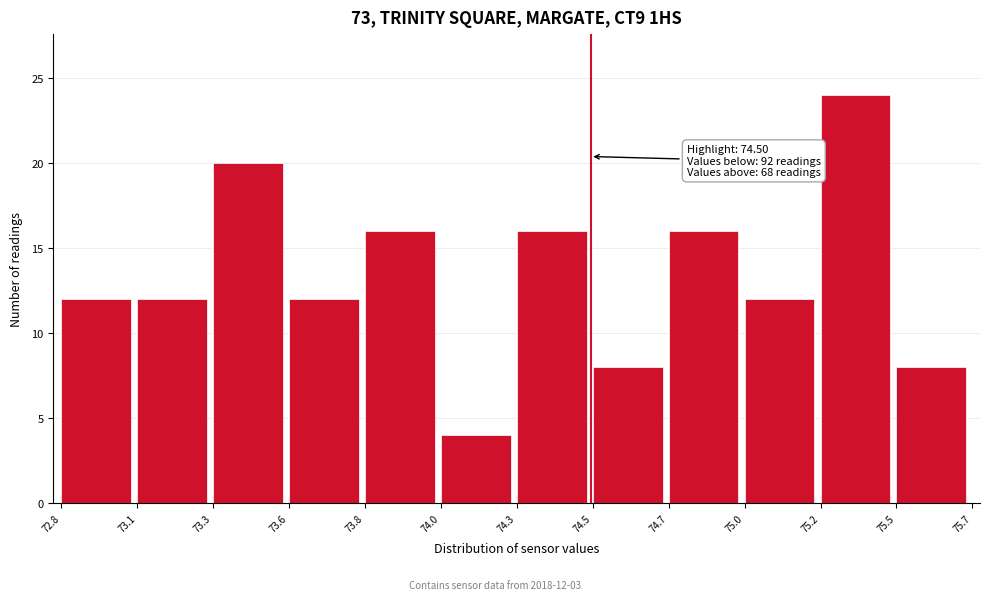

Reading right to left, list all the values displayed in this chart.

75.5=8	75.2=24	75.0=12	74.7=16	74.5=8	74.3=16	74.0=4	73.8=16	73.6=12	73.3=20	73.1=12	72.8=12